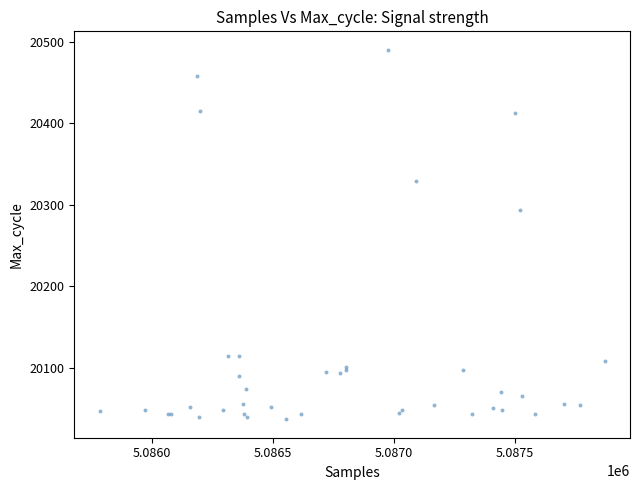

What Y value in the scatter plot is closest to 20263?

20294